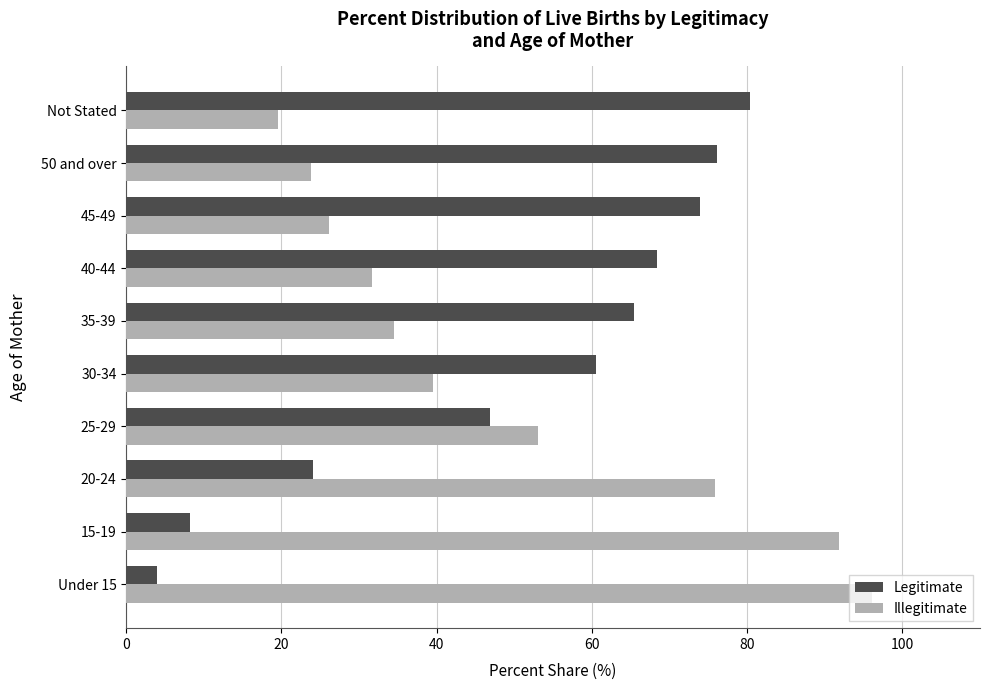

The Legitimate series shows 84.5 at 30-34. True or false?

False